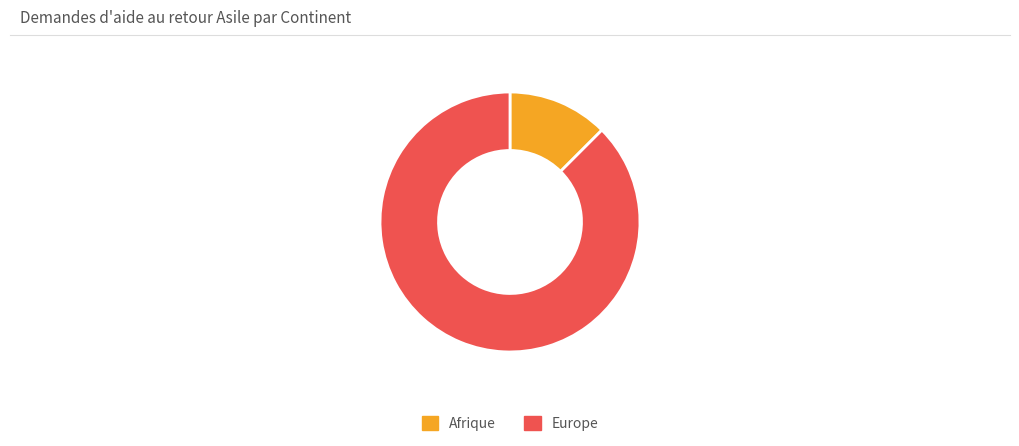

Does Europe account for over 50% of the chart?

Yes